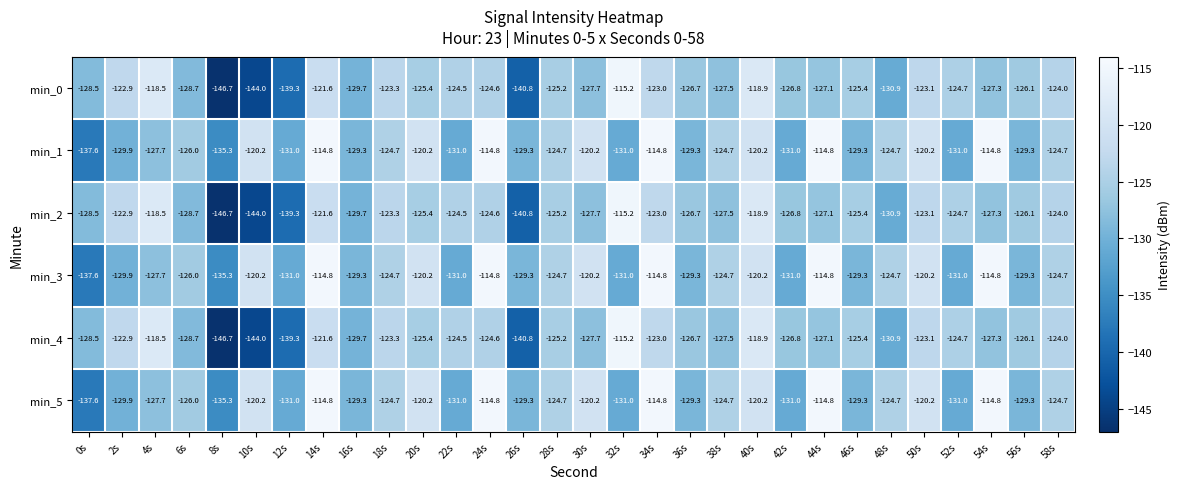

At how many categories does at least one series exceed -132?

29